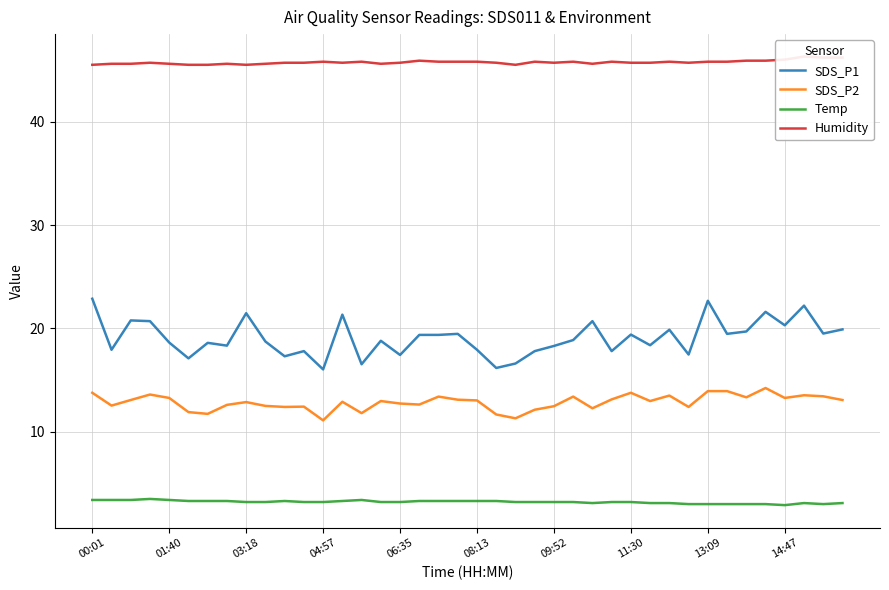

In Humidity, how many points are lower than both neighbors (excluding endpoints)?

7